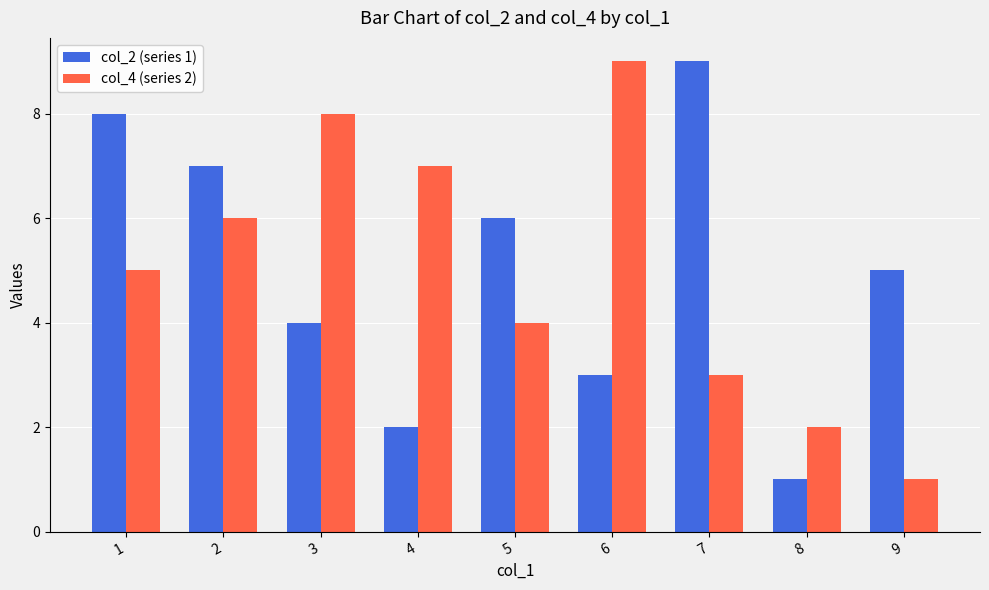

Reading left to right, what are all the values shown in this chart?

col_2: 8	7	4	2	6	3	9	1	5
col_4: 5	6	8	7	4	9	3	2	1